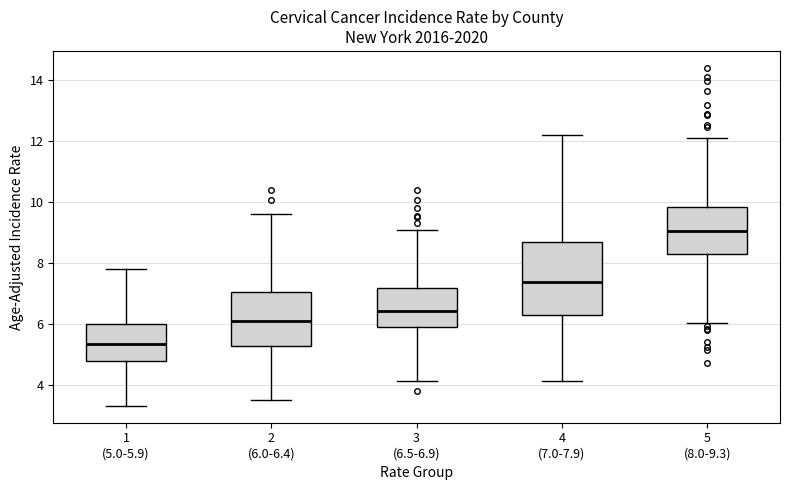

Where is the upper edge of the box for 5 (8.0-9.3) on the y-axis? The values are not printed on the chart, so give them approximately, as read against the axis.

9.8